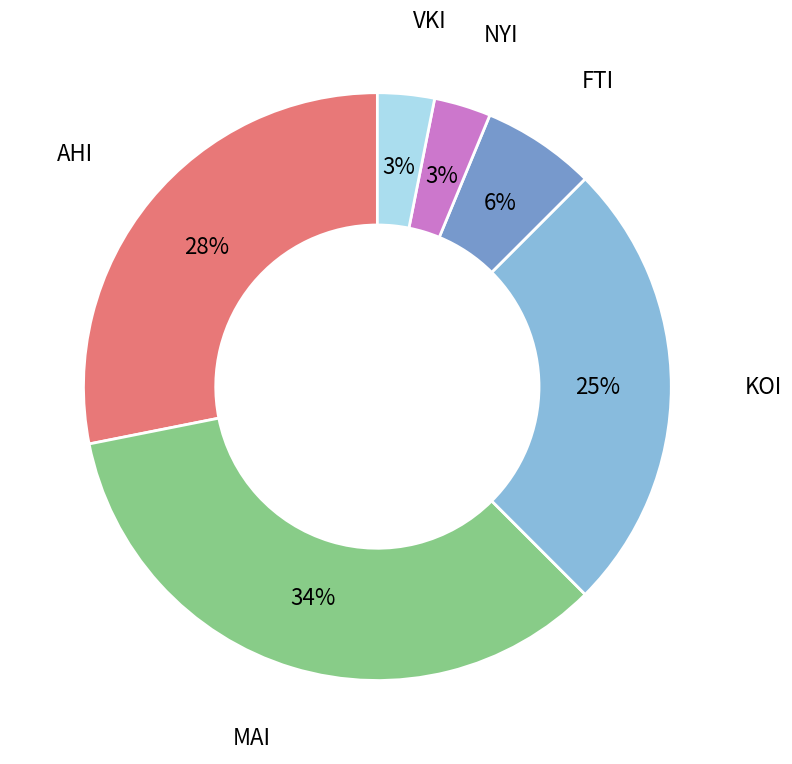

To the nearest percent, what is the average slice percentage?

17%